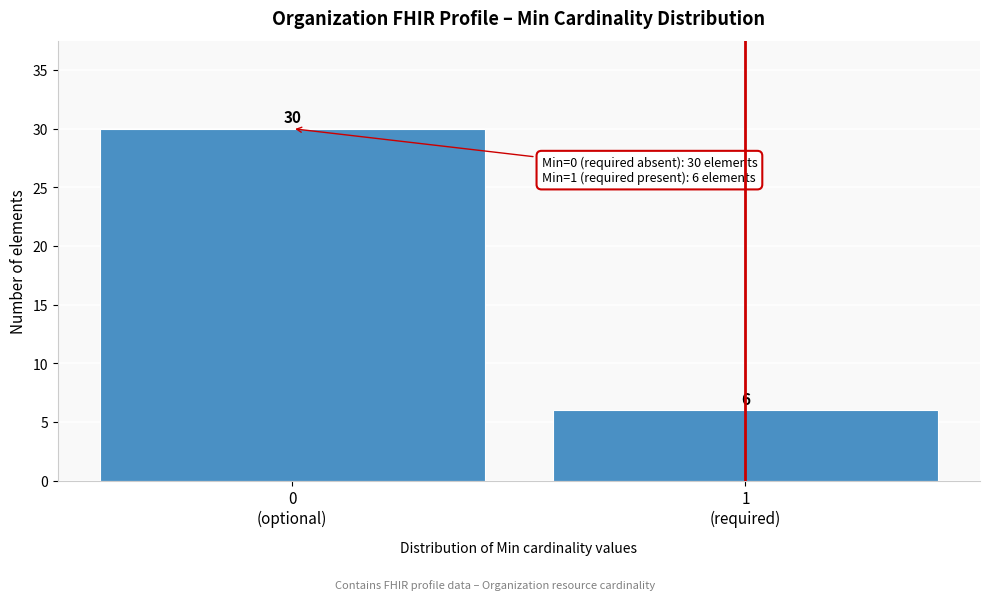

Reading left to right, list all the values displayed in this chart.

30	6